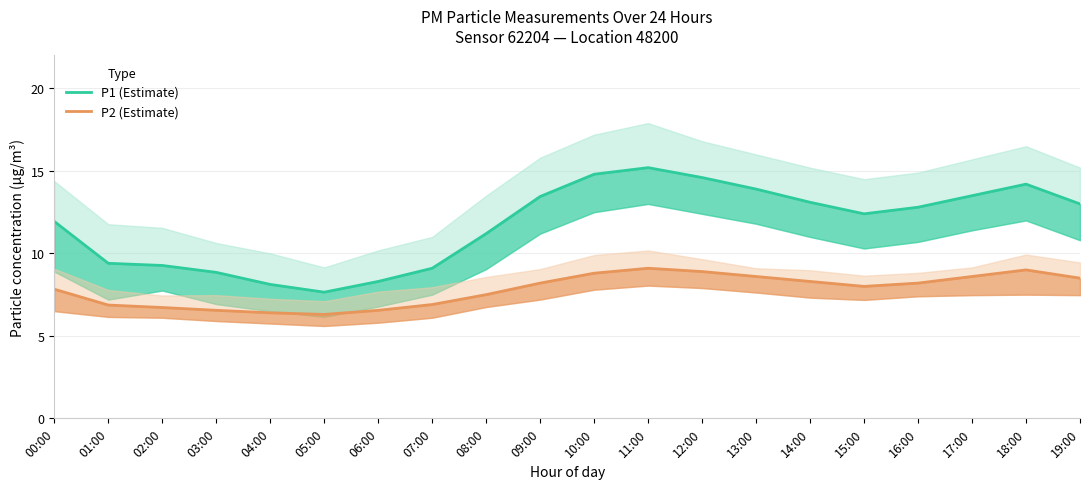

How many distinct data groups are displayed?

2